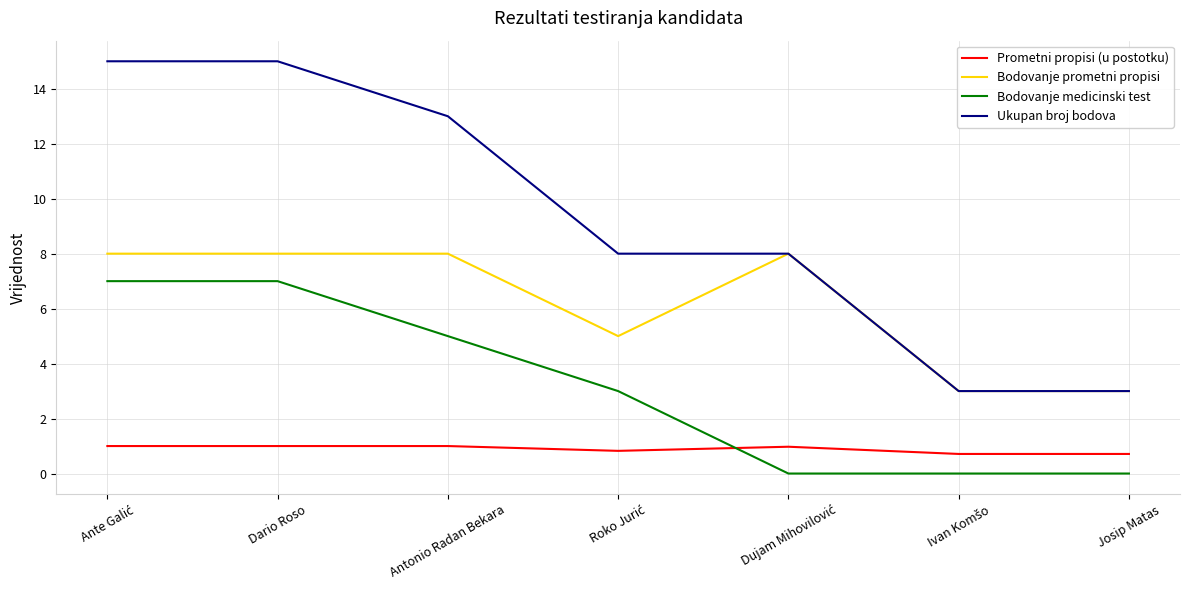

The value of Bodovanje medicinski test at Dario Roso is 7.0. True or false?

True